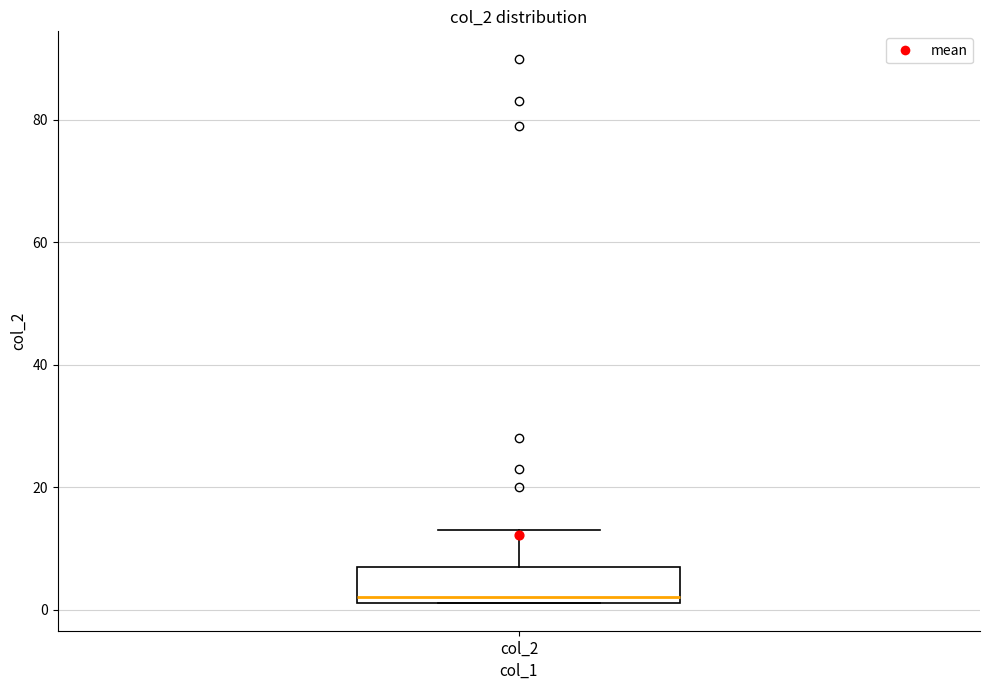

Where does the upper whisker of the box for col_2 end on the y-axis? The values are not printed on the chart, so give them approximately, as read against the axis.

14